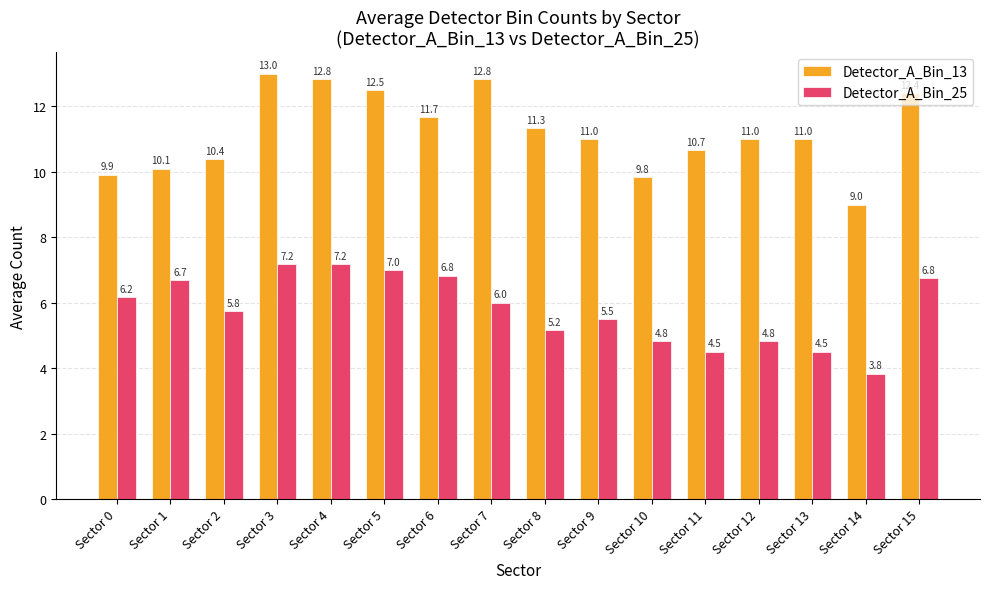

At which label does Detector_A_Bin_13 reach its peak?

Sector 3